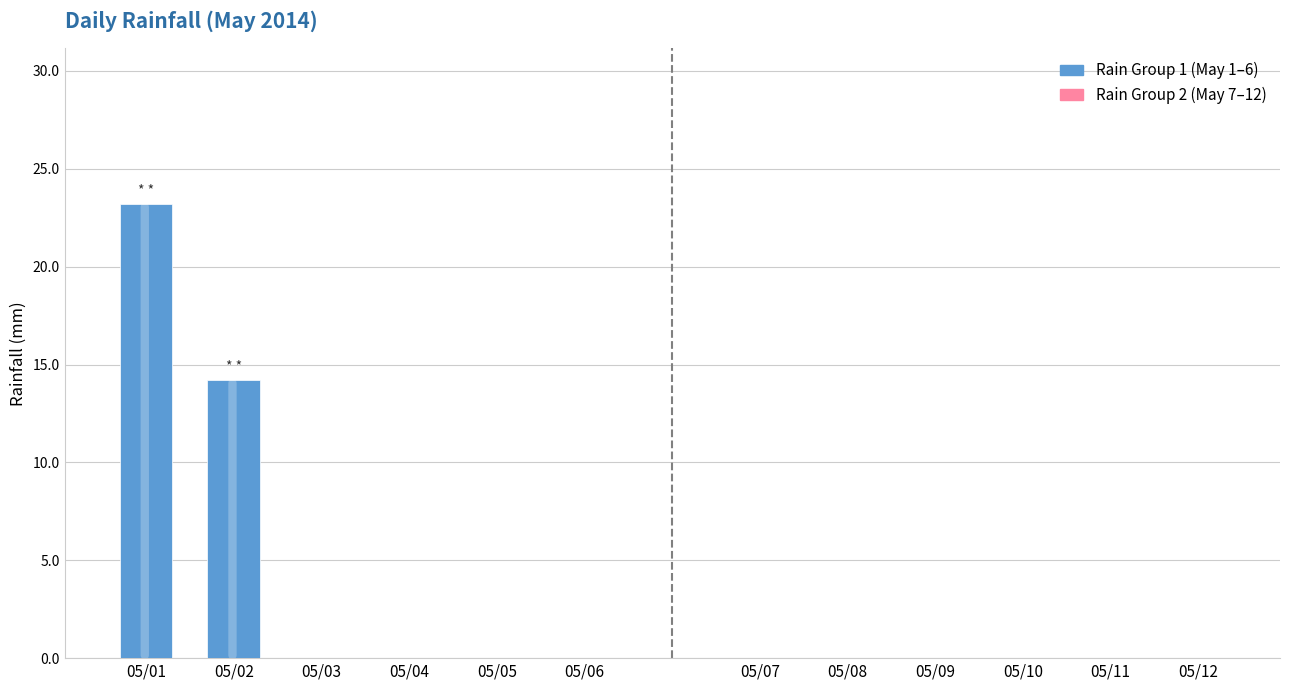

Are the bars horizontal?

No